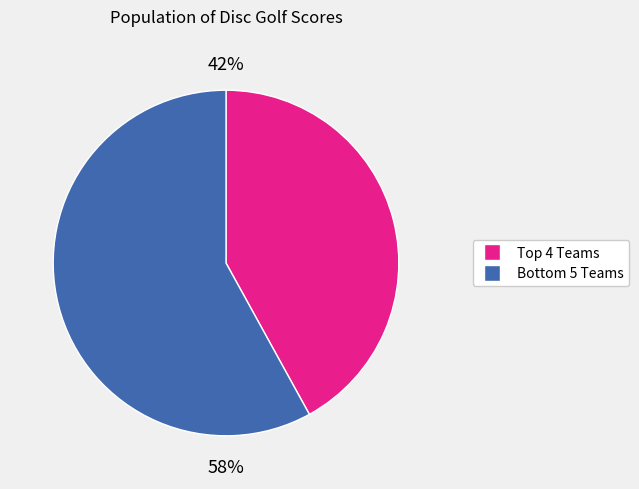

To the nearest percent, what is the difference between the largest and smallest slice percentages?

16%